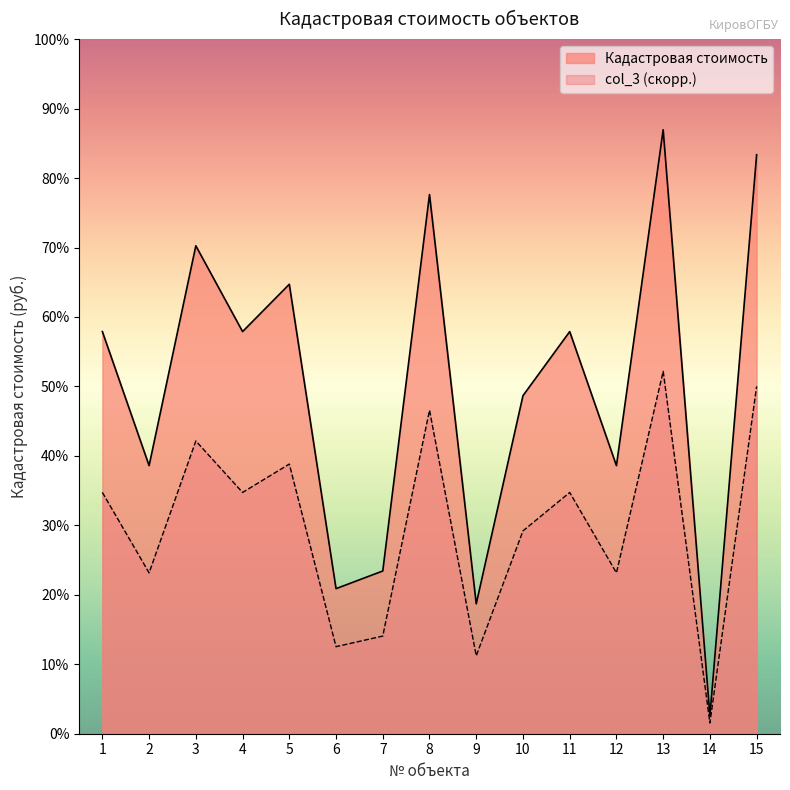

True or false: Кадастровая стоимость and col_3 (norm) intersect in this chart.

False